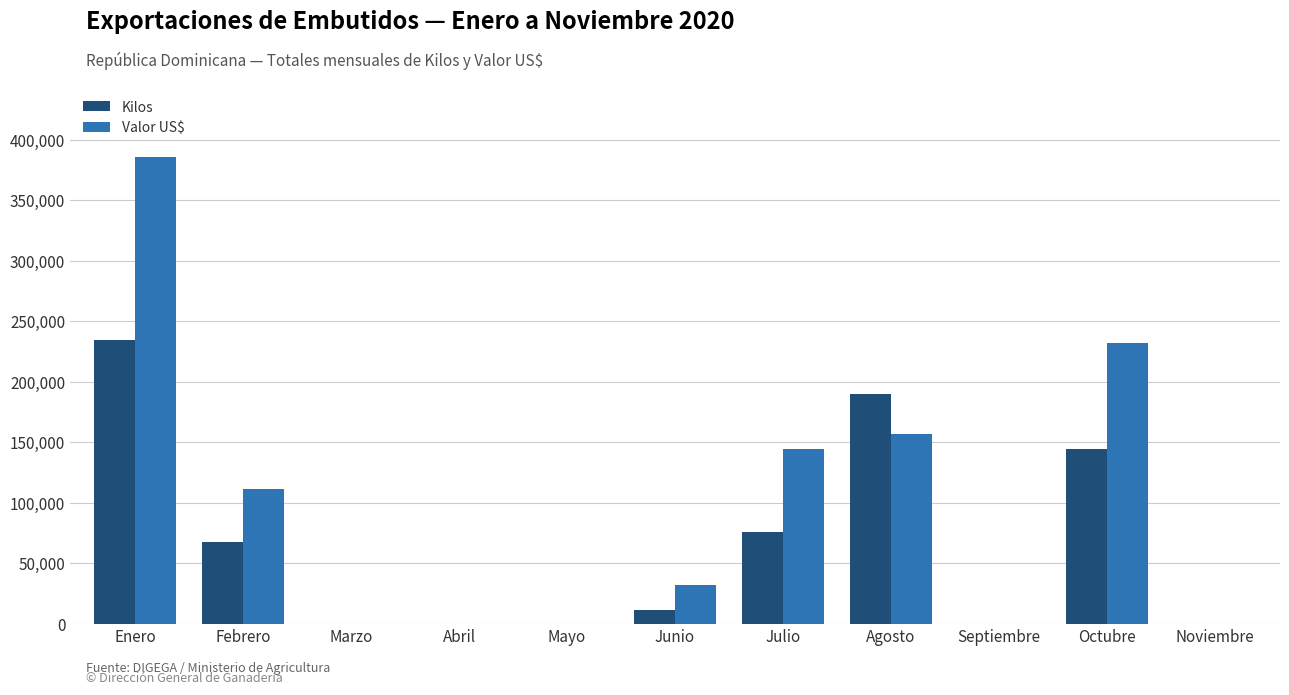

Reading left to right, extract all data points from this chart.

Kilos: 234678.5	67125.5	0.0	0.0	0.0	11550.0	76005.9	189996.6	0.0	144567.0	0.0
Valor US$: 385341.8	110880.0	0.0	0.0	0.0	31616.0	144289.4	156889.6	0.0	232068.5	0.0